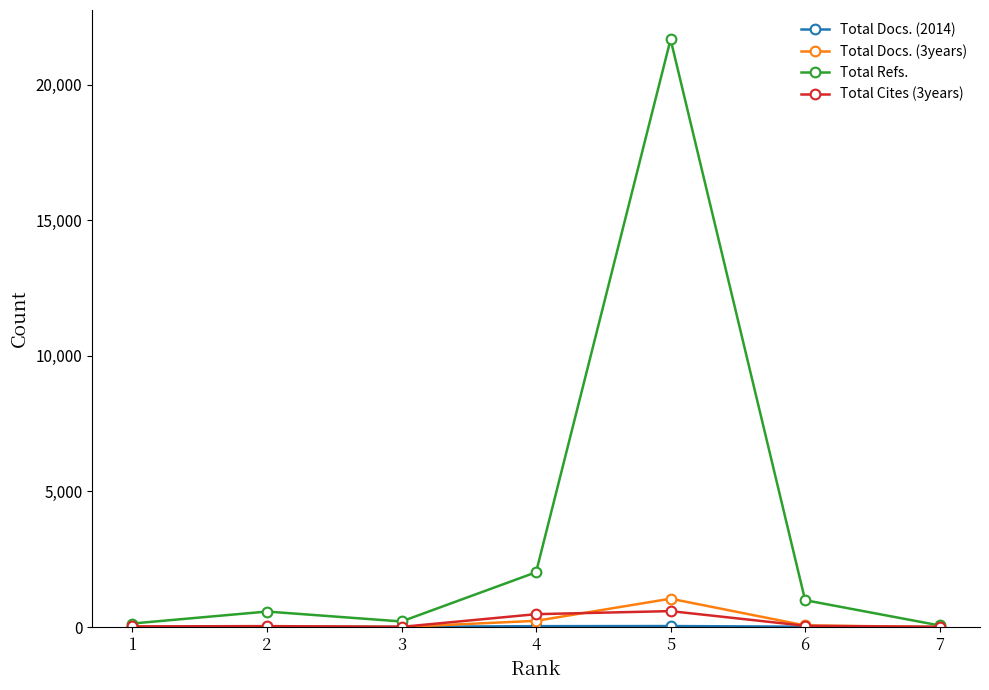

What is the difference between the highest and lowest values at 4?

1988